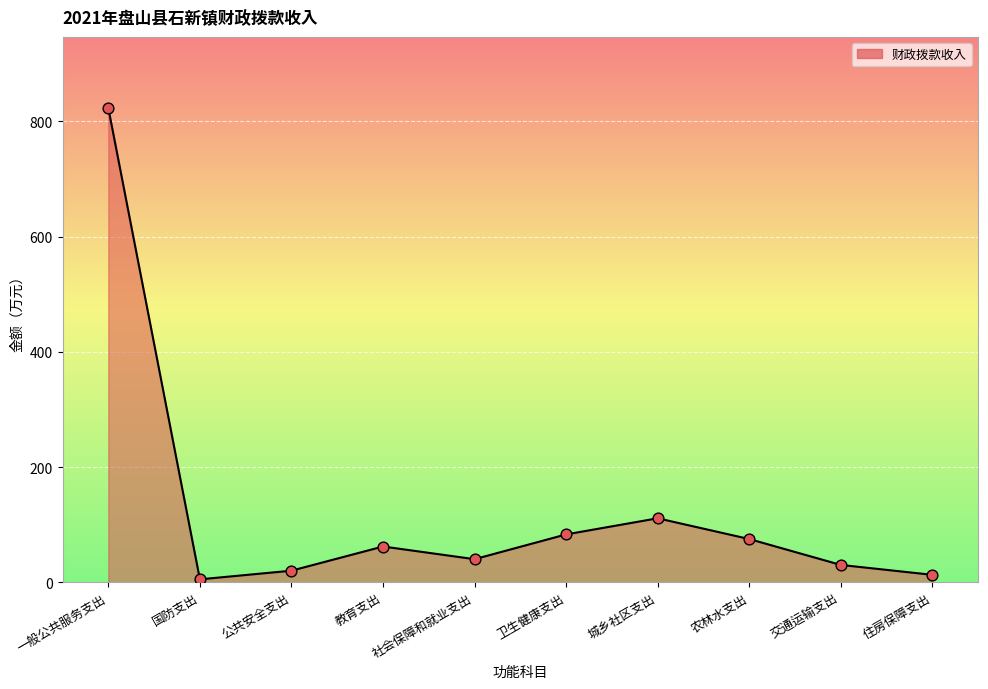

Which has a higher value, 卫生健康支出 or 住房保障支出?

卫生健康支出